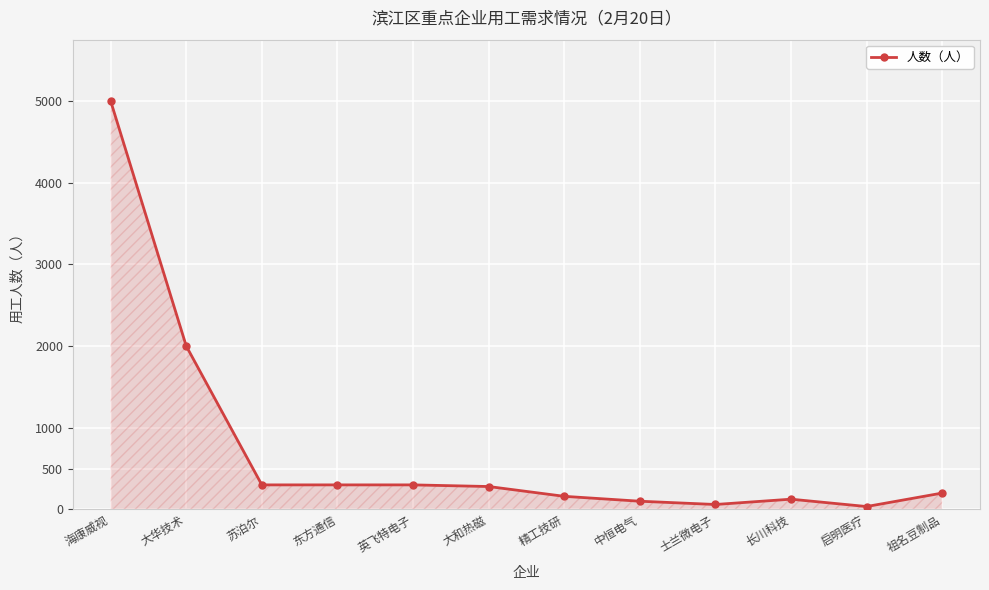

Where does the data first go above 280?

海康威视